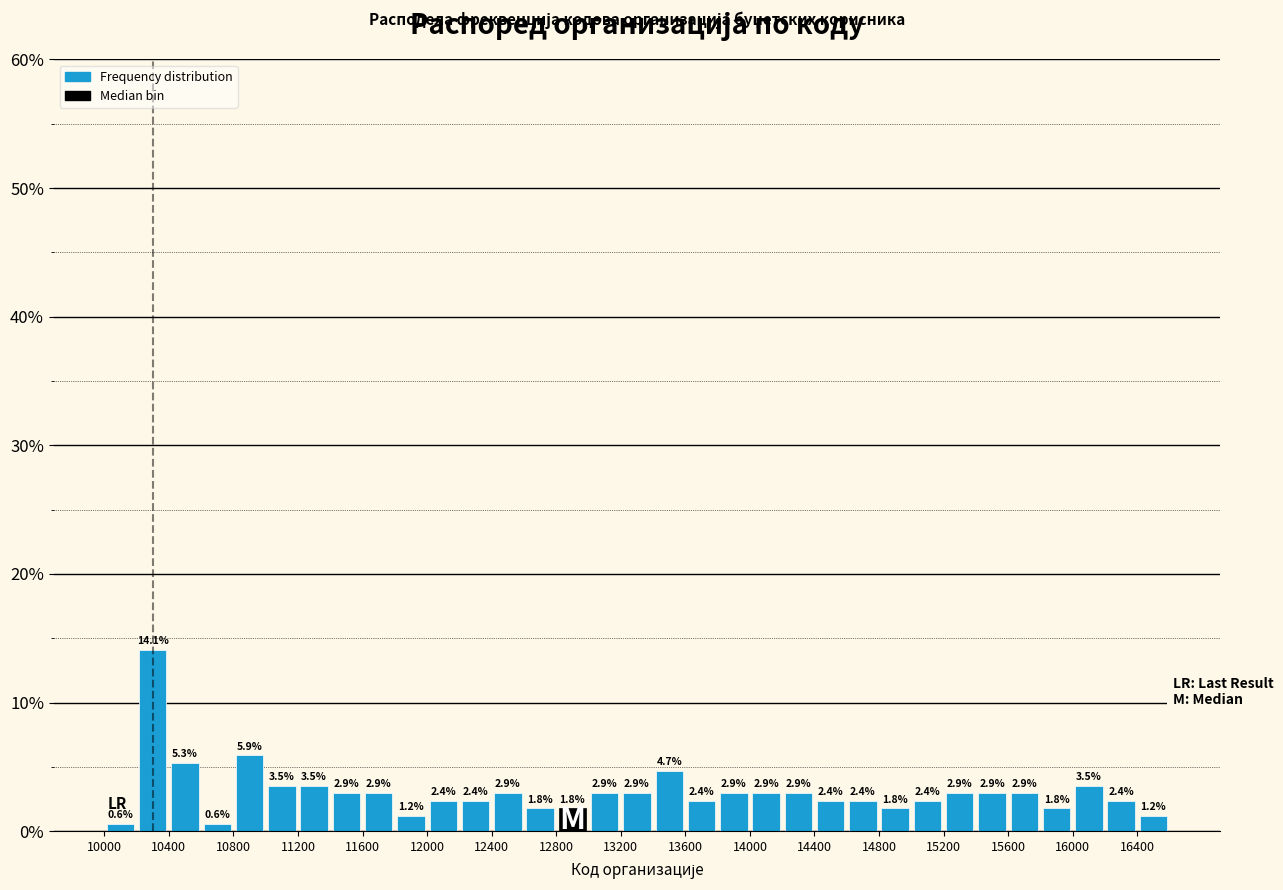

Reading left to right, list every bar in this chart as the range it spans on the x-axis followed by its height.

10000 to 10200: 0.6
10200 to 10400: 14.1
10400 to 10600: 5.3
10600 to 10800: 0.6
10800 to 11000: 5.9
11000 to 11200: 3.5
11200 to 11400: 3.5
11400 to 11600: 2.9
11600 to 11800: 2.9
11800 to 12000: 1.2
12000 to 12200: 2.4
12200 to 12400: 2.4
12400 to 12600: 2.9
12600 to 12800: 1.8
12800 to 13000: 1.8
13000 to 13200: 2.9
13200 to 13400: 2.9
13400 to 13600: 4.7
13600 to 13800: 2.4
13800 to 14000: 2.9
14000 to 14200: 2.9
14200 to 14400: 2.9
14400 to 14600: 2.4
14600 to 14800: 2.4
14800 to 15000: 1.8
15000 to 15200: 2.4
15200 to 15400: 2.9
15400 to 15600: 2.9
15600 to 15800: 2.9
15800 to 16000: 1.8
16000 to 16200: 3.5
16200 to 16400: 2.4
16400 to 16600: 1.2